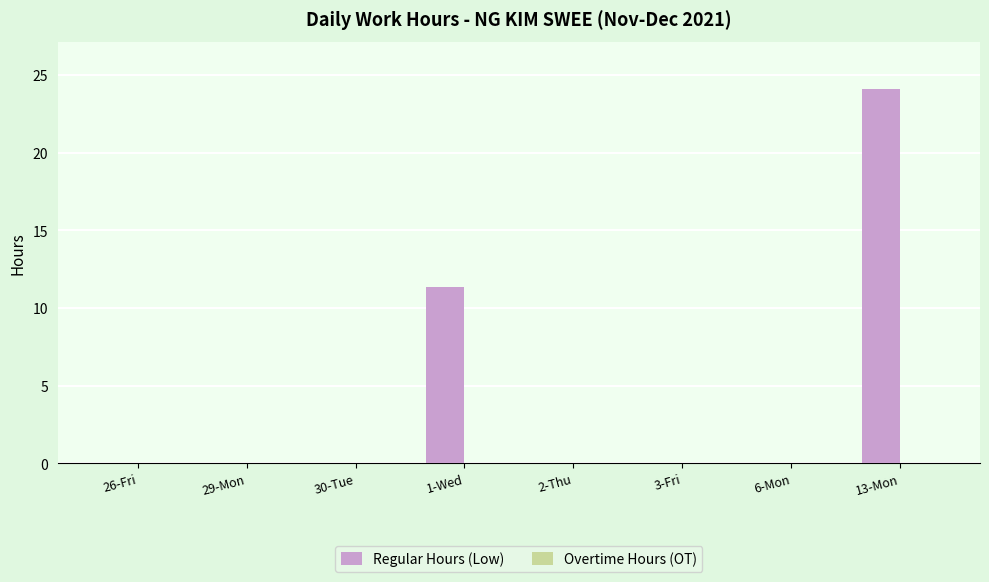

Which label corresponds to the largest value in the chart?

13-Mon